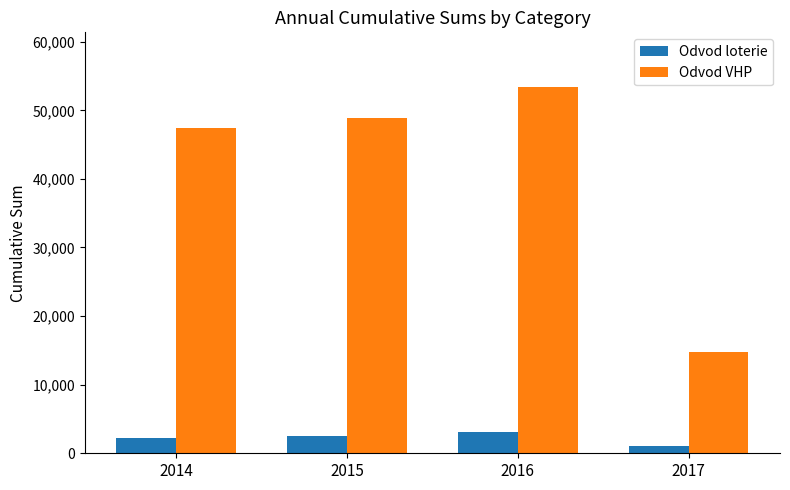

Is the value of Odvod loterie at 2014 greater than the value of Odvod VHP at 2015?

No